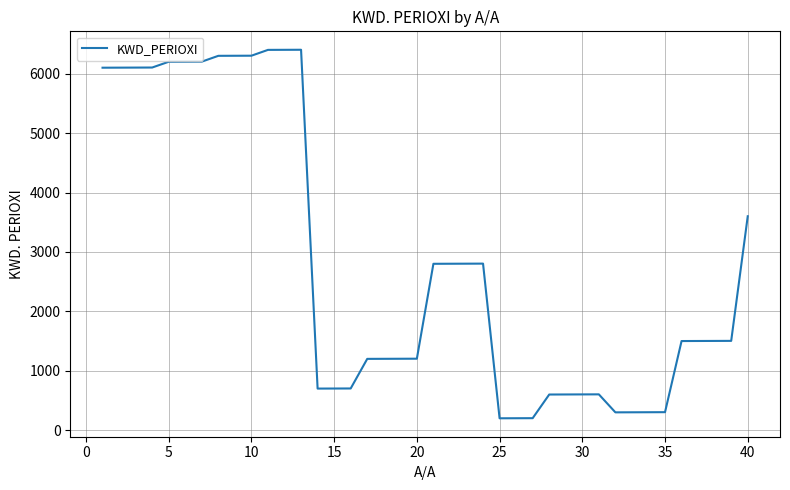

How many lines are shown in the chart?

1